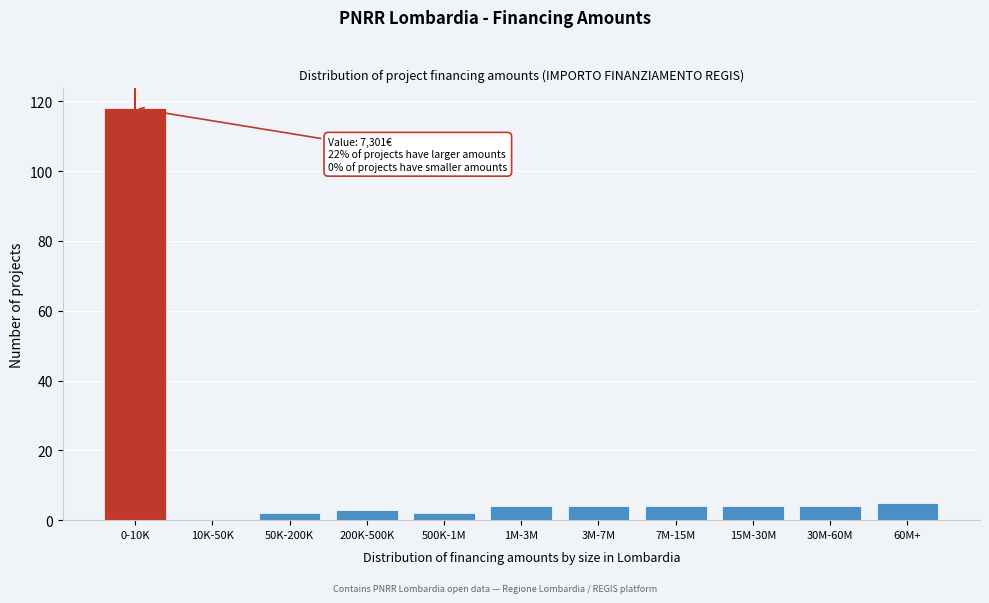

Reading right to left, transcribe all the data shown in this chart.

60M+=5	30M-60M=4	15M-30M=4	7M-15M=4	3M-7M=4	1M-3M=4	500K-1M=2	200K-500K=3	50K-200K=2	10K-50K=0	0-10K=118